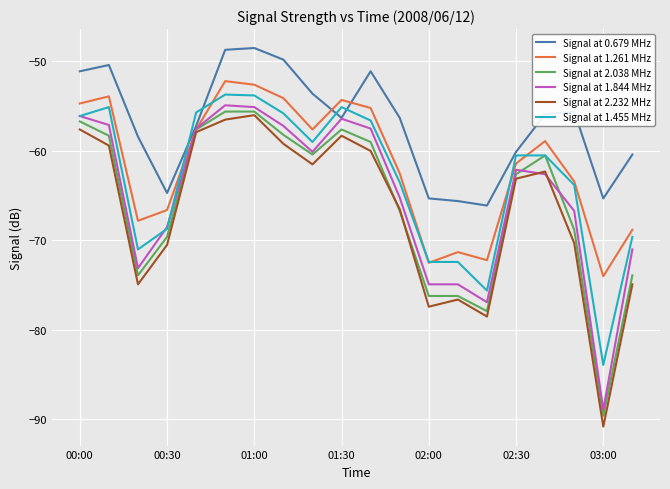

Which series has the widest spread of values?

Signal at 2.232 MHz